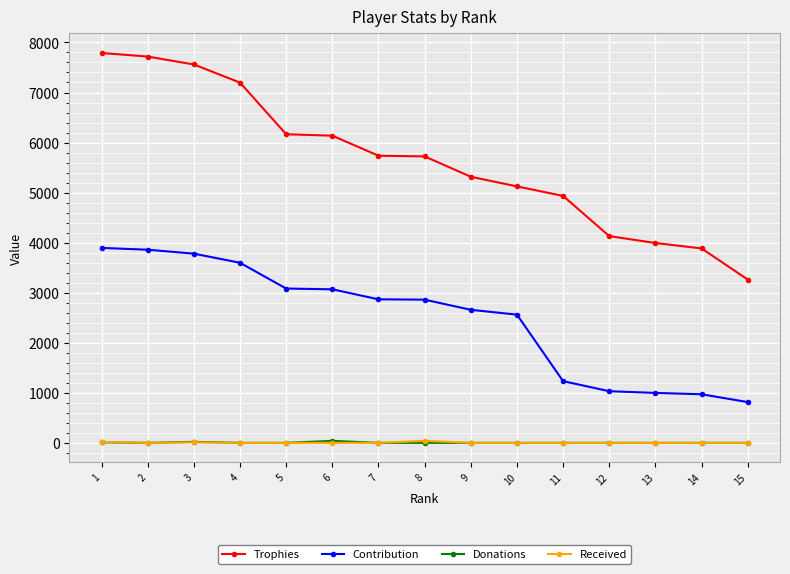

What is the difference between the second highest and second lowest values in the Trophies series?

3833